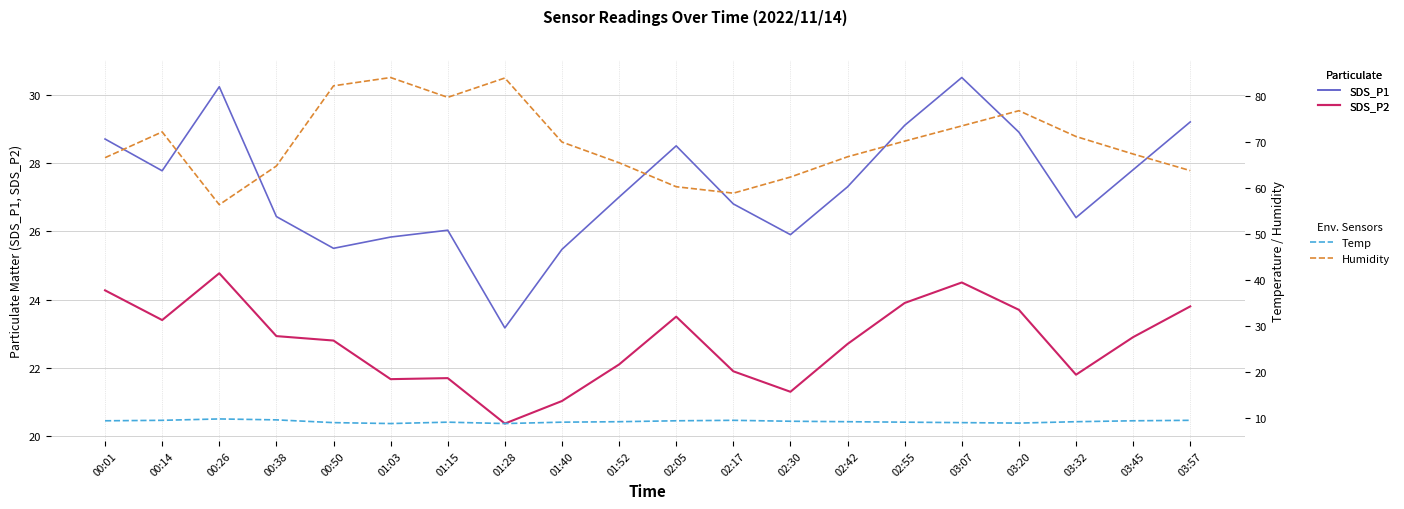

How many values in the SDS_P2 series are below 22?

7